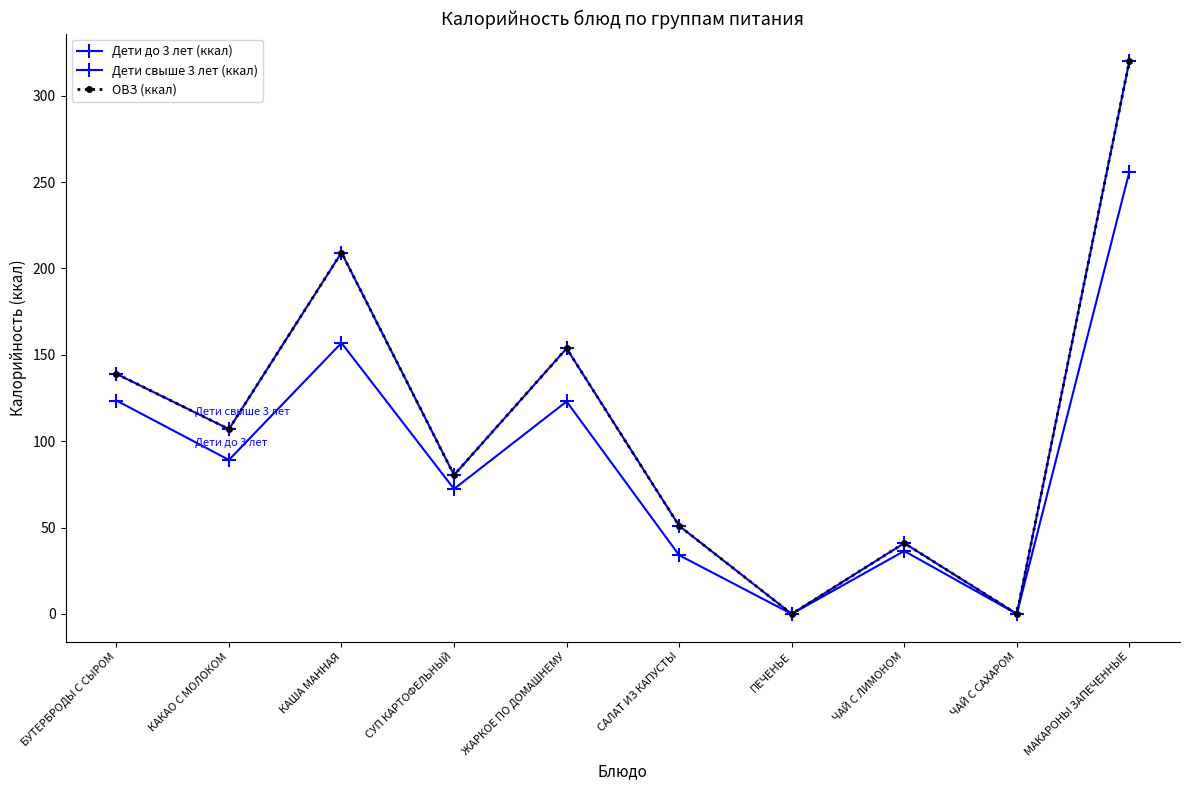

Reading left to right, what are all the values shown in this chart?

Дети до 3 лет (ккал): БУТЕРБРОДЫ С СЫРОМ=123.6	КАКАО С МОЛОКОМ=89.2	КАША МАННАЯ=156.9	СУП КАРТОФЕЛЬНЫЙ=72.4	ЖАРКОЕ ПО ДОМАШНЕМУ=123.0	САЛАТ ИЗ КАПУСТЫ=34.0	ПЕЧЕНЬЕ=0.0	ЧАЙ С ЛИМОНОМ=36.4	ЧАЙ С САХАРОМ=0.0	МАКАРОНЫ ЗАПЕЧЕННЫЕ=256.0
Дети свыше 3 лет (ккал): БУТЕРБРОДЫ С СЫРОМ=139.0	КАКАО С МОЛОКОМ=107.0	КАША МАННАЯ=209.2	СУП КАРТОФЕЛЬНЫЙ=80.4	ЖАРКОЕ ПО ДОМАШНЕМУ=153.8	САЛАТ ИЗ КАПУСТЫ=51.0	ПЕЧЕНЬЕ=0.0	ЧАЙ С ЛИМОНОМ=41.0	ЧАЙ С САХАРОМ=0.0	МАКАРОНЫ ЗАПЕЧЕННЫЕ=320.0
ОВЗ (ккал): БУТЕРБРОДЫ С СЫРОМ=139.0	КАКАО С МОЛОКОМ=107.0	КАША МАННАЯ=209.2	СУП КАРТОФЕЛЬНЫЙ=80.4	ЖАРКОЕ ПО ДОМАШНЕМУ=153.8	САЛАТ ИЗ КАПУСТЫ=51.0	ПЕЧЕНЬЕ=0.0	ЧАЙ С ЛИМОНОМ=41.0	ЧАЙ С САХАРОМ=0.0	МАКАРОНЫ ЗАПЕЧЕННЫЕ=320.0